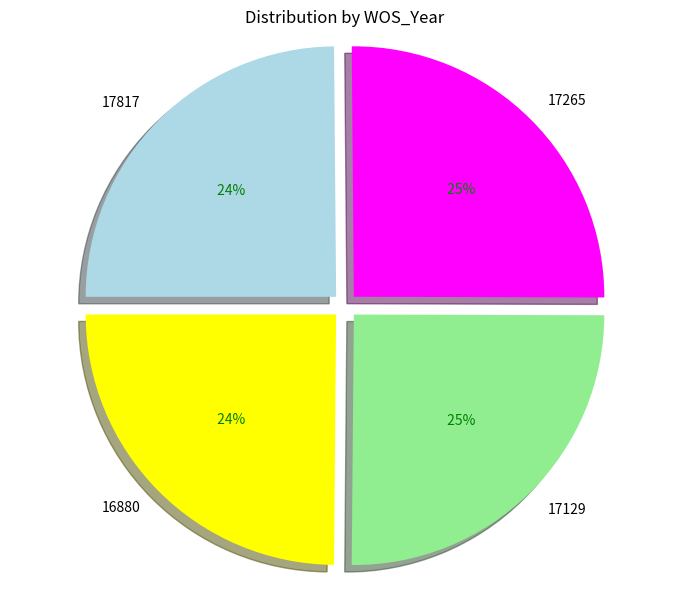

To the nearest percent, what is the average slice percentage?

25%